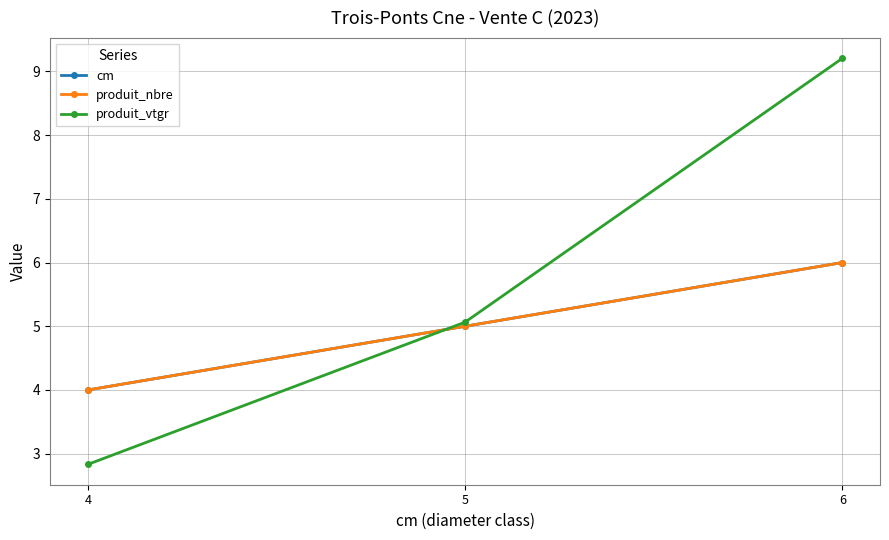

At which label is produit_nbre closest to 5?

5